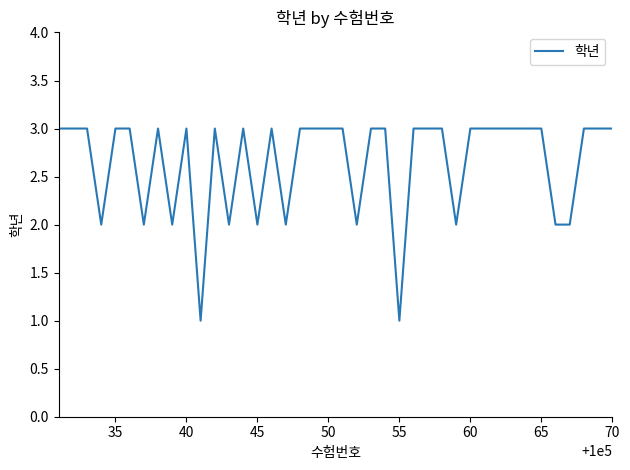

True or false: the data has more than 1 interior local peaks.

True